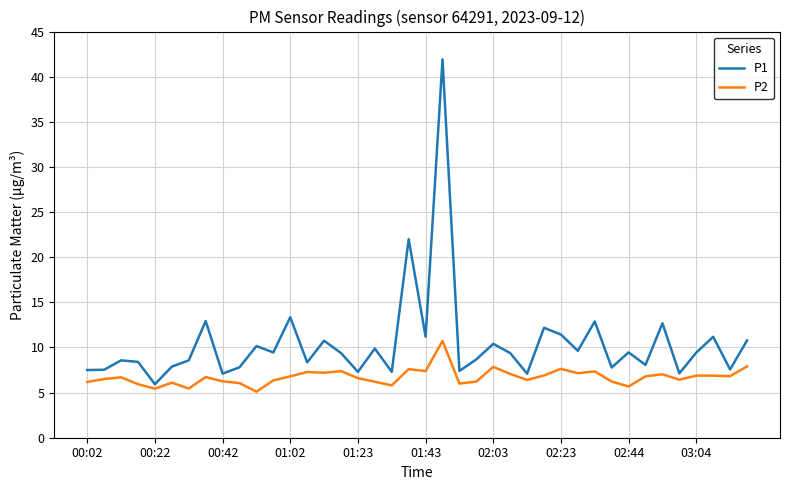

Which series has the widest spread of values?

P1